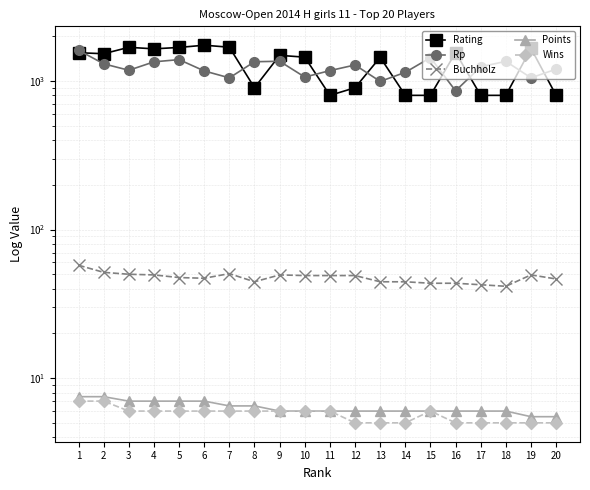

At which label does Buchholz first exceed 49?

1